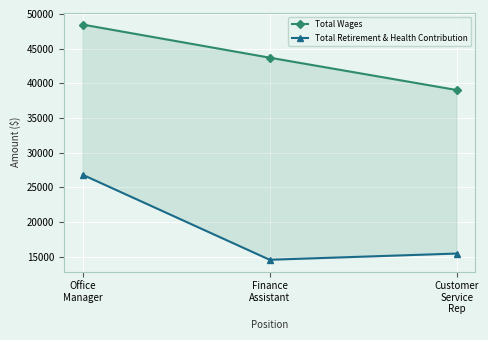

Between Office
Manager and Finance
Assistant, which series saw the biggest shift?

Total Retirement & Health Contribution